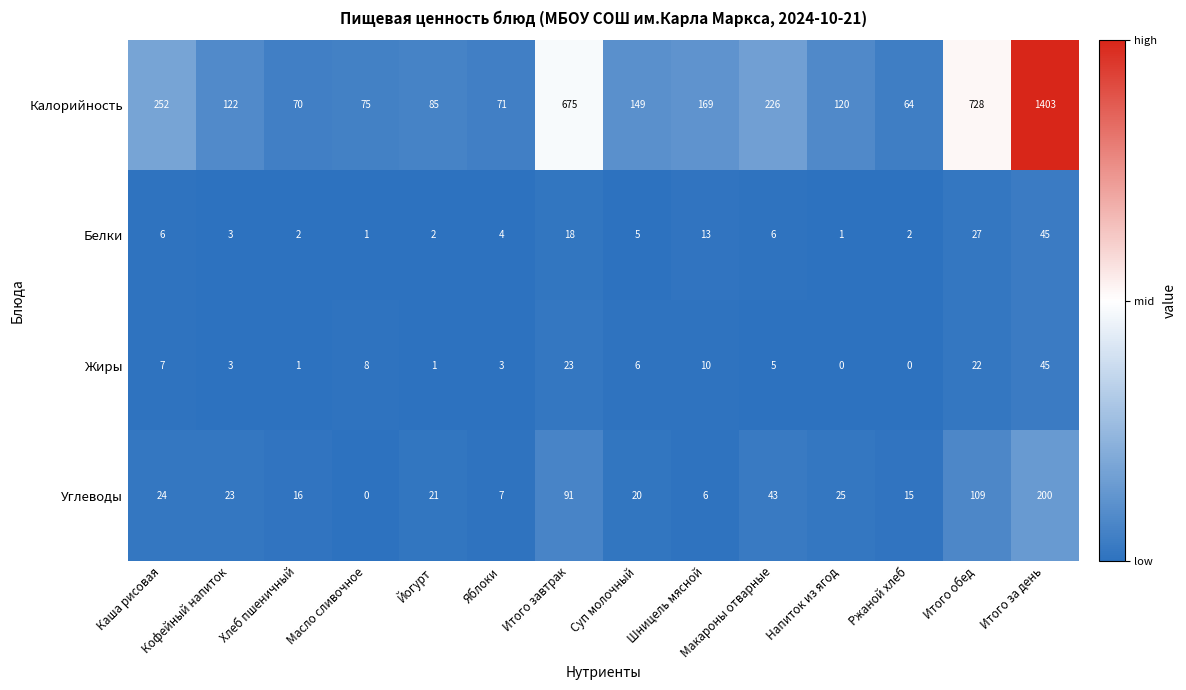

Is it true that Калорийность equals 111 at Ржаной хлеб?

False